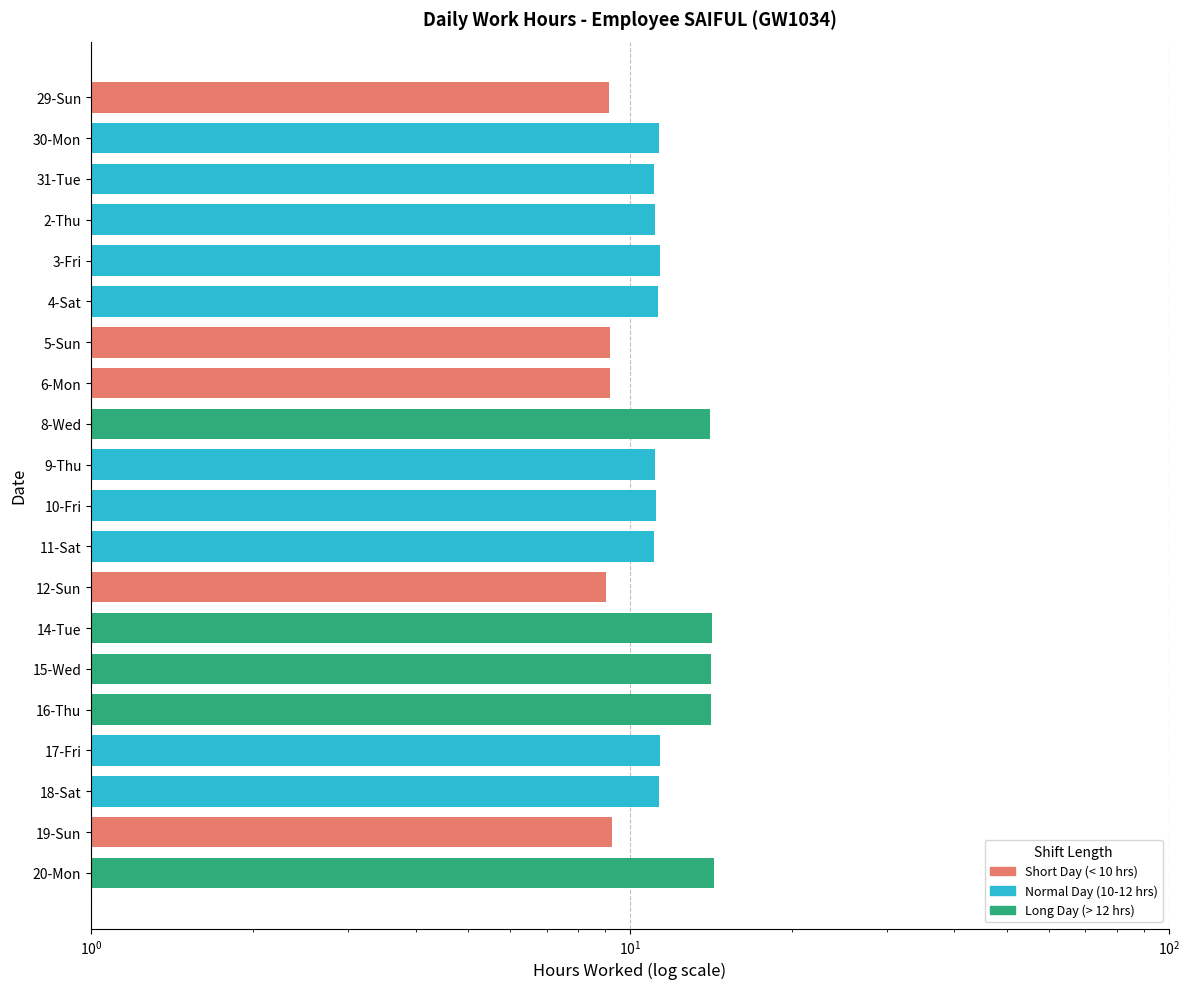

What is the change in value from 6-Mon to 17-Fri?

+2.2